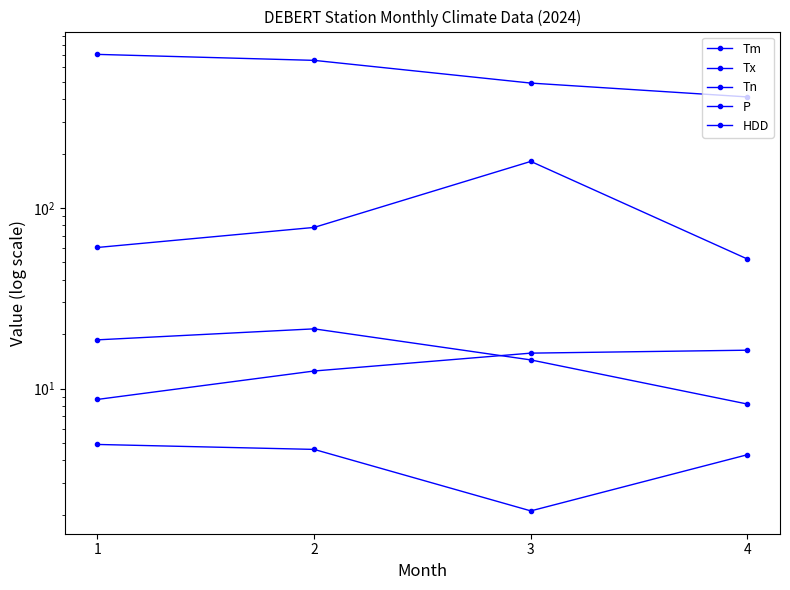

What is the total value across all series at 3?

704.6